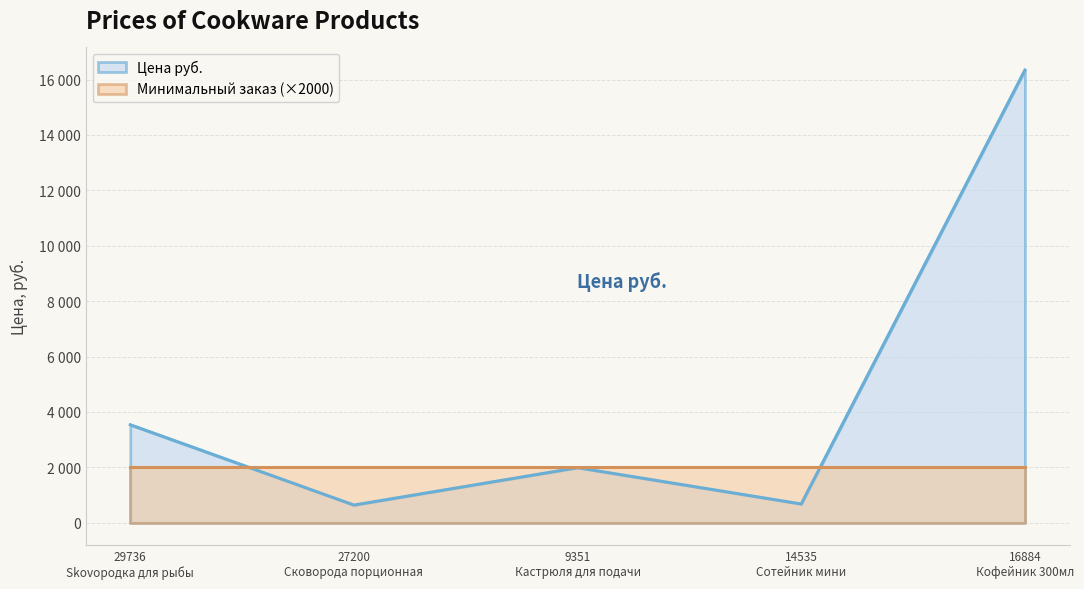

Rank the categories by value from lowest to highest.

27200 Сковорода порционная, 14535 Сотейник мини, 9351 Кастрюля для подачи, 29736 Skovородка для рыбы, 16884 Кофейник 300мл